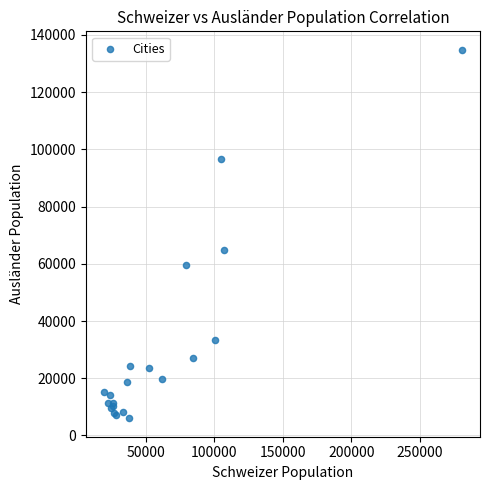

What Y value in the scatter plot is closest to 70405?

64980